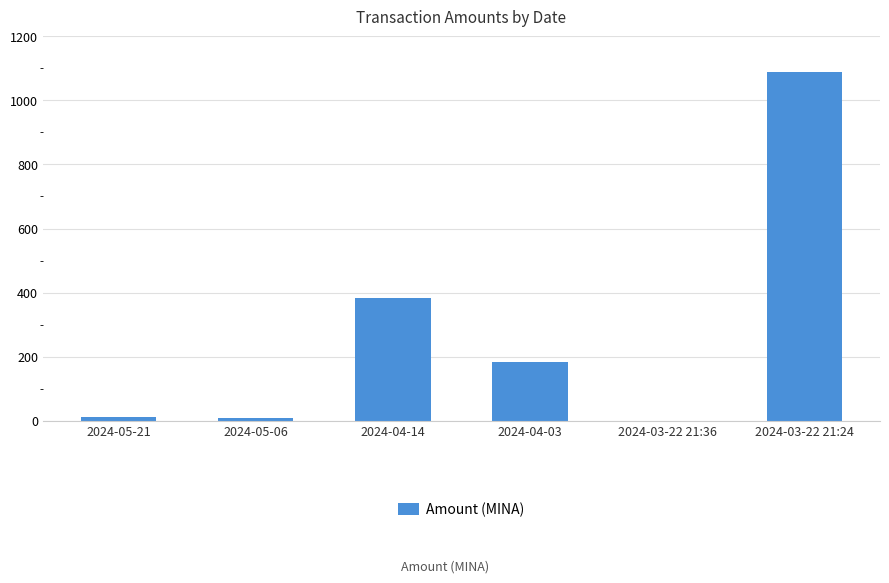

At which label is the value closest to 543?

2024-04-14